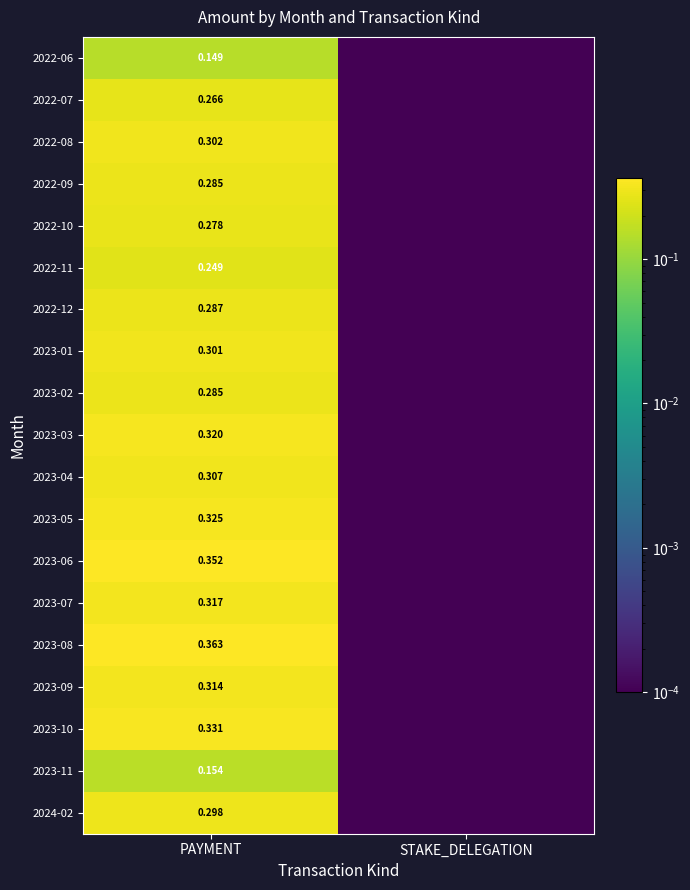

Is the value of 2023-05 at PAYMENT greater than the value of 2022-12 at PAYMENT?

Yes